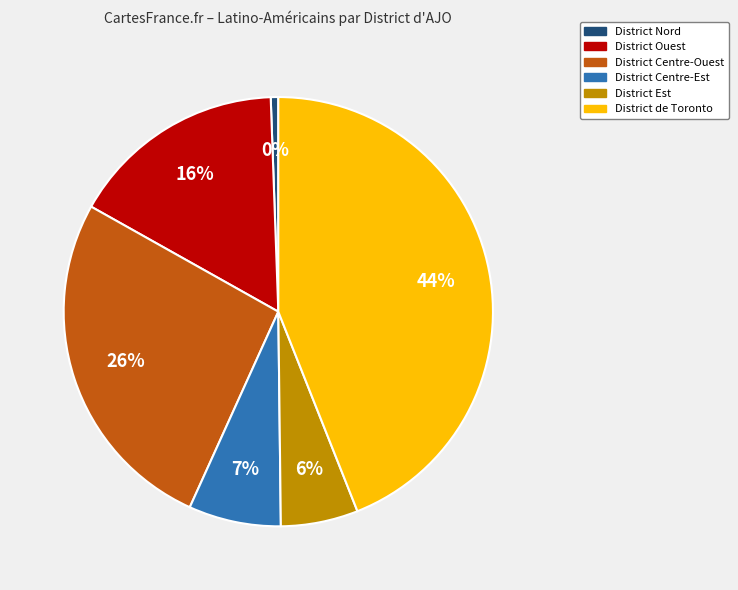

What is the change in value from District Ouest to District de Toronto?

+1613